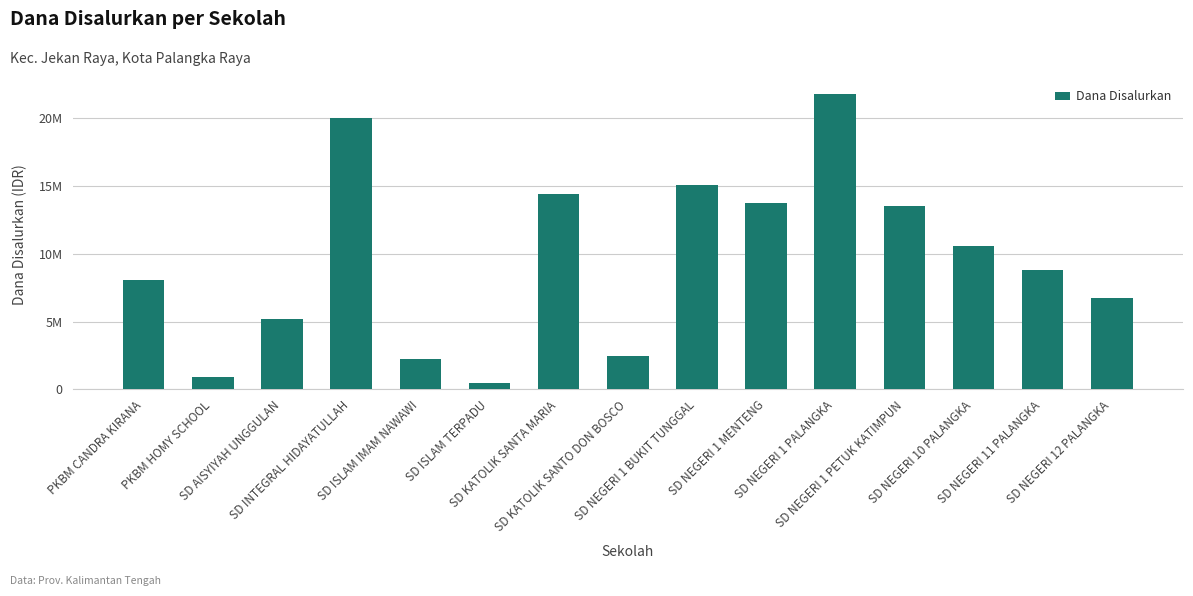

Where is the data nearest to the value 11137500?

SD NEGERI 10 PALANGKA